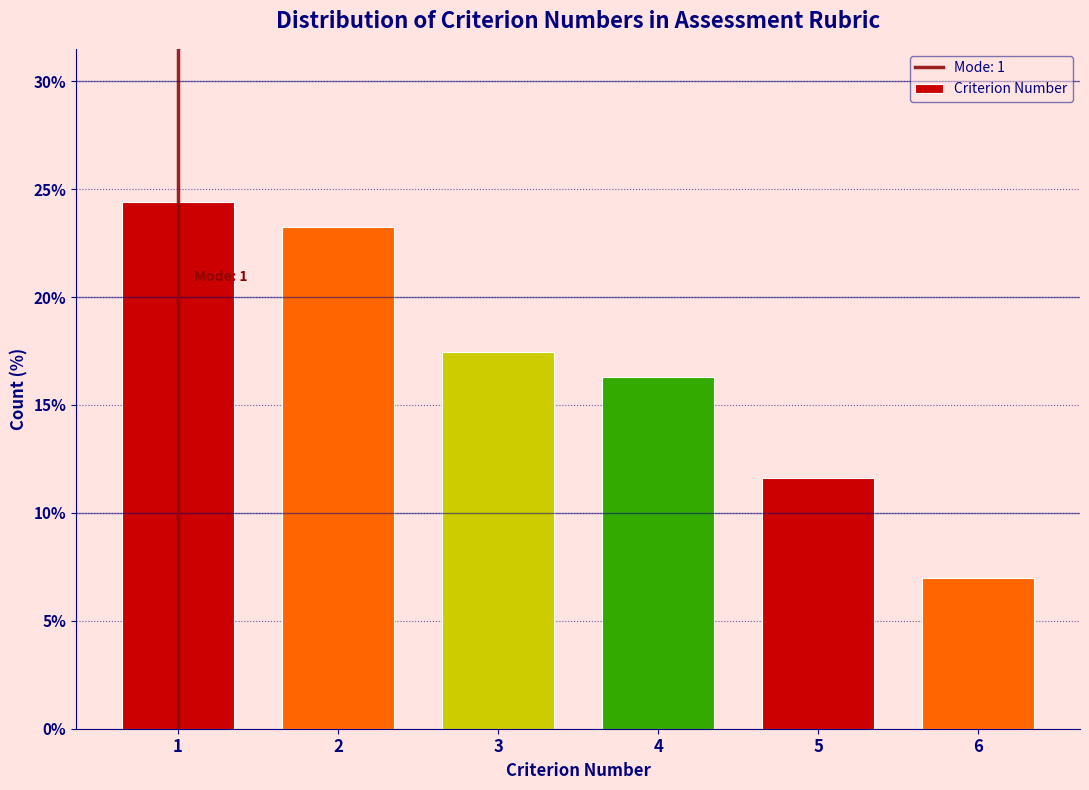

Reading left to right, extract all data points from this chart.

24.4	23.3	17.4	16.3	11.6	7.0